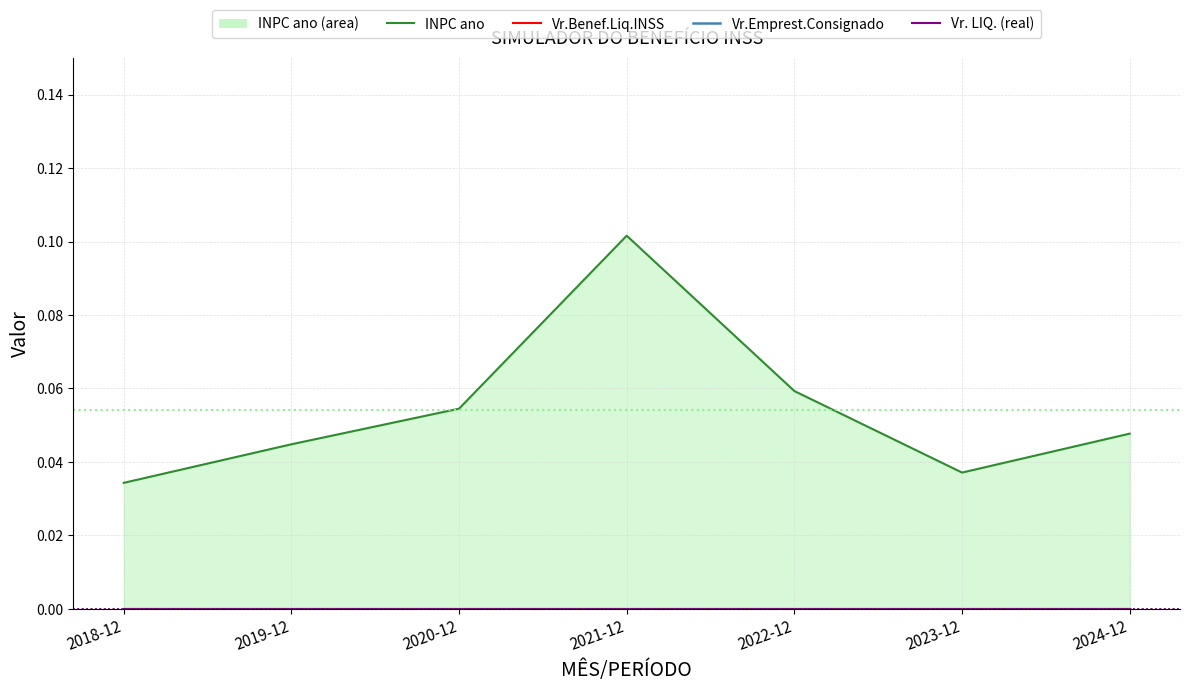

Reading left to right, extract all data points from this chart.

INPC ano (line): 0.0	0.0	0.1	0.1	0.1	0.0	0.0
Vr.Benef.Liq.INSS: 0.0	0.0	0.0	0.0	0.0	0.0	0.0
Vr.Emprest.Consignado: 0.0	0.0	0.0	0.0	0.0	0.0	0.0
Vr. LIQ. (real): 0.0	0.0	0.0	0.0	0.0	0.0	0.0